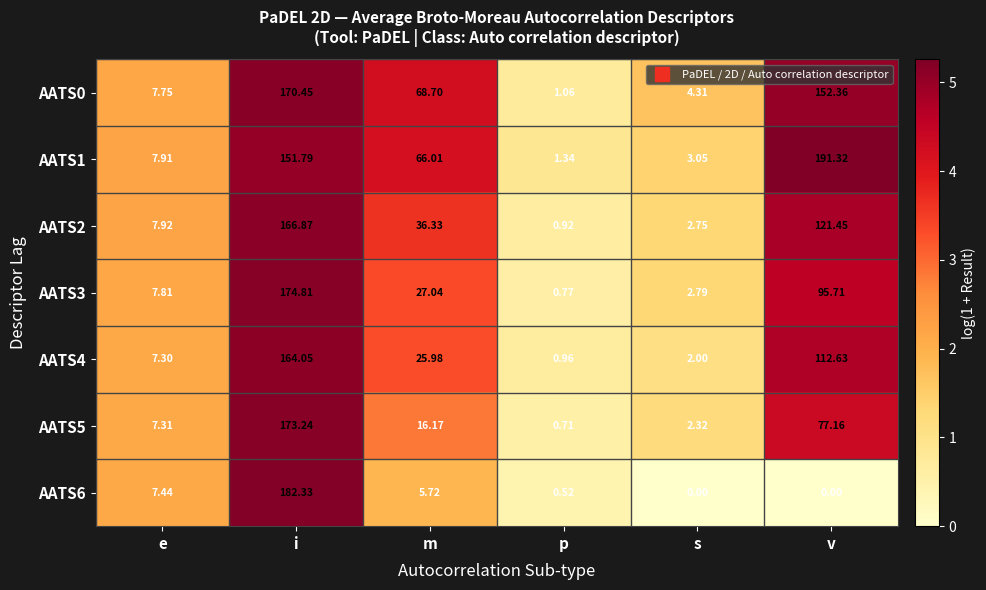

At which label does AATS6 first exceed 5?

e